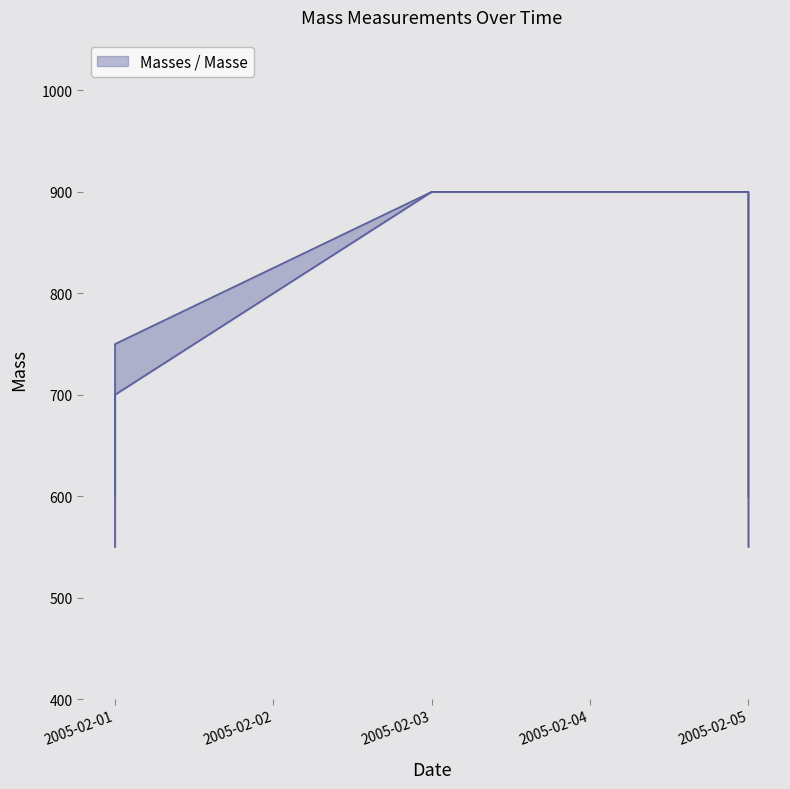

Count the number of categories in the chart.

5